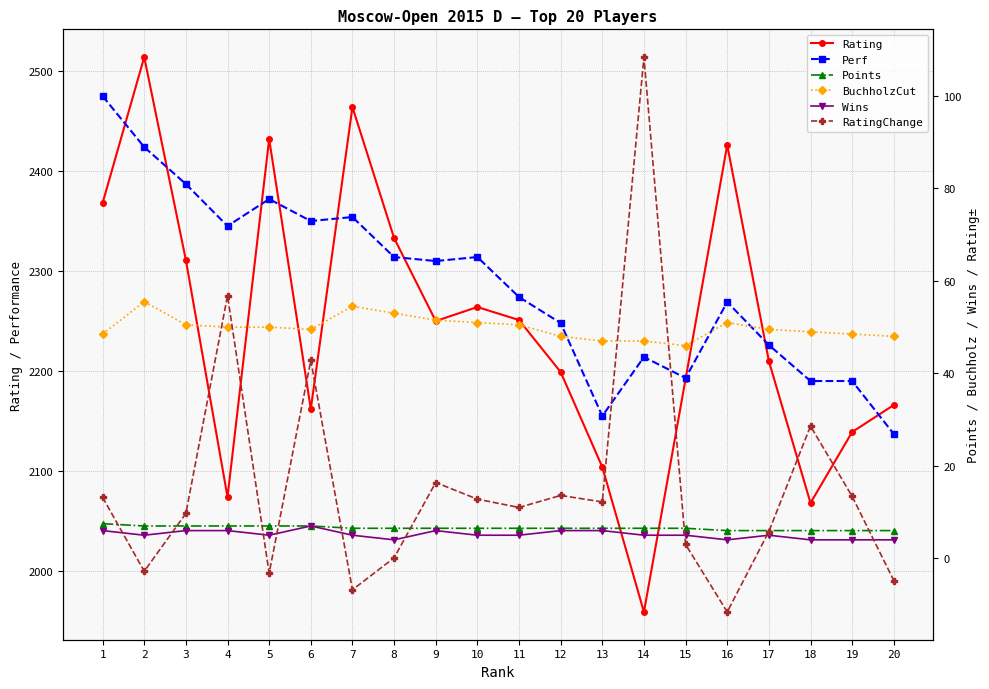

Where is the first local maximum for RatingChange?

4